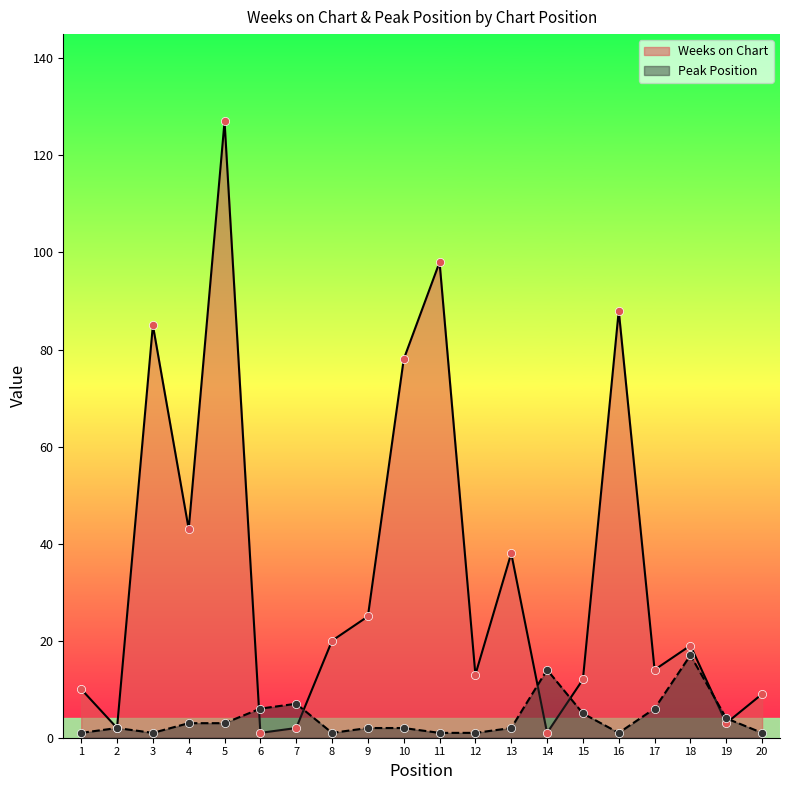

Which series has the largest total across all categories?

Weeks on Chart